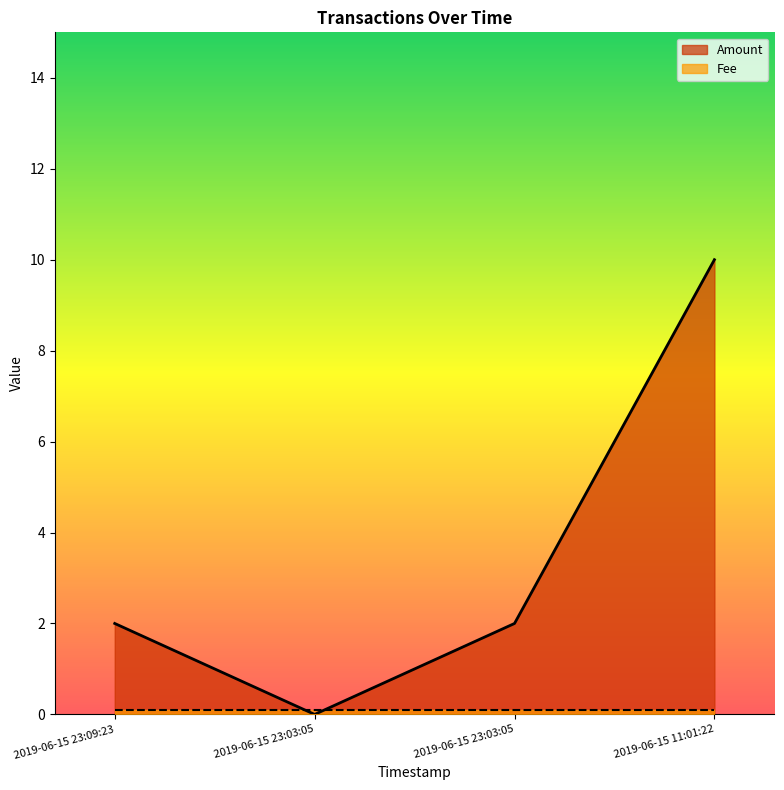

How many data points does each series have?

4